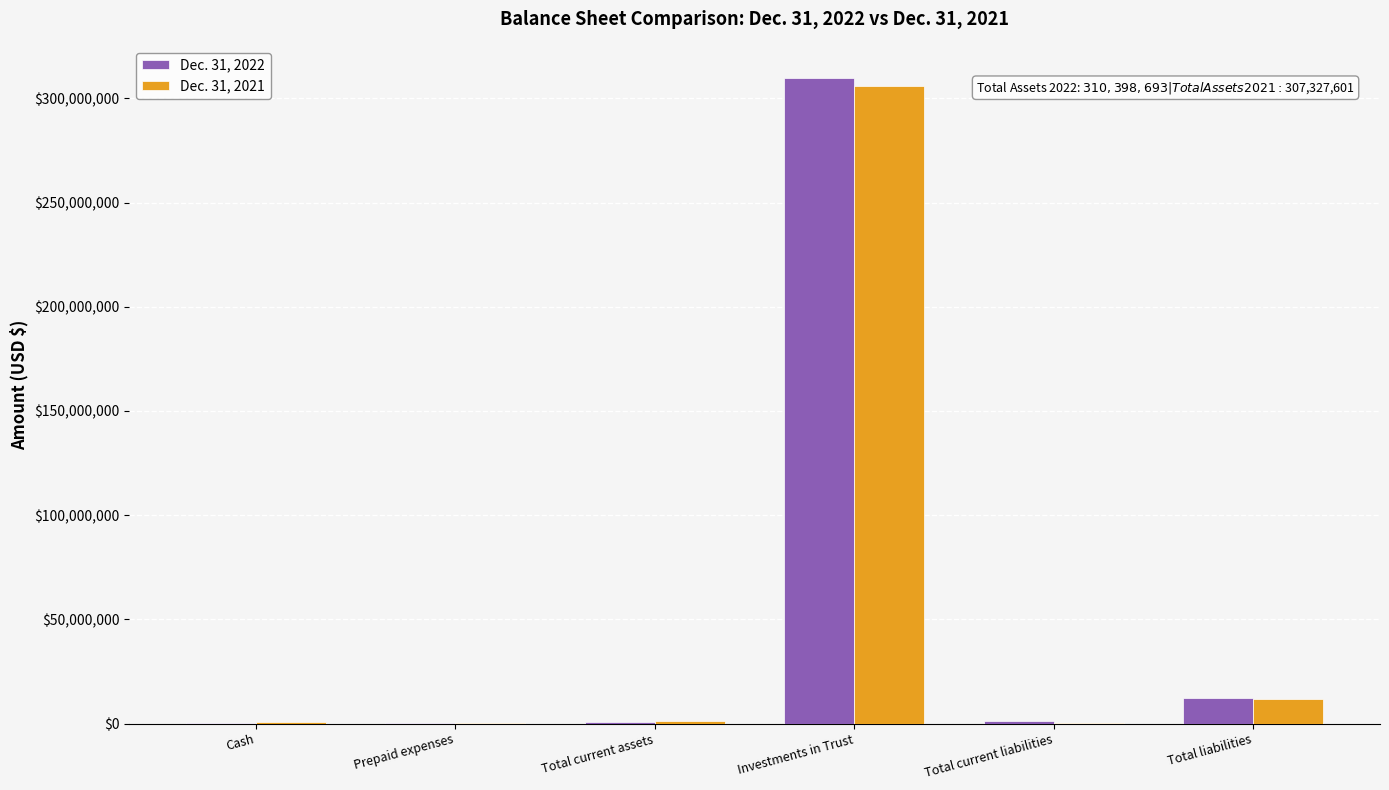

Is it true that Dec. 31, 2022 equals 454383207 at Investments in Trust?

False